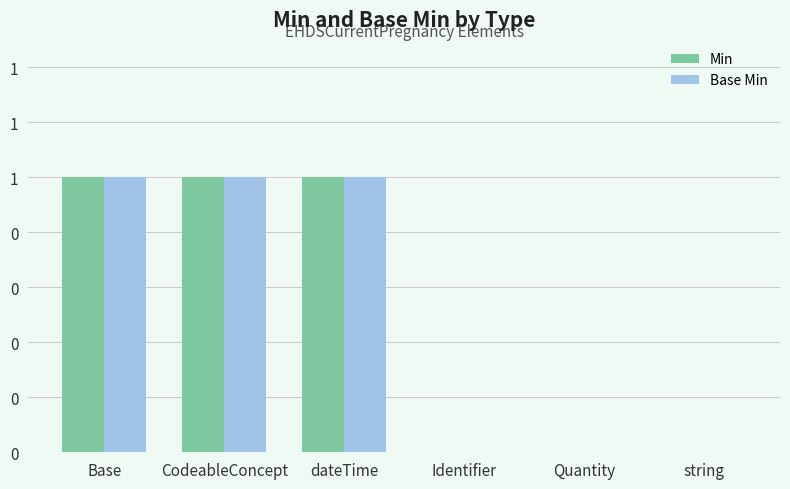

At which category is the sum across all series the highest?

Base